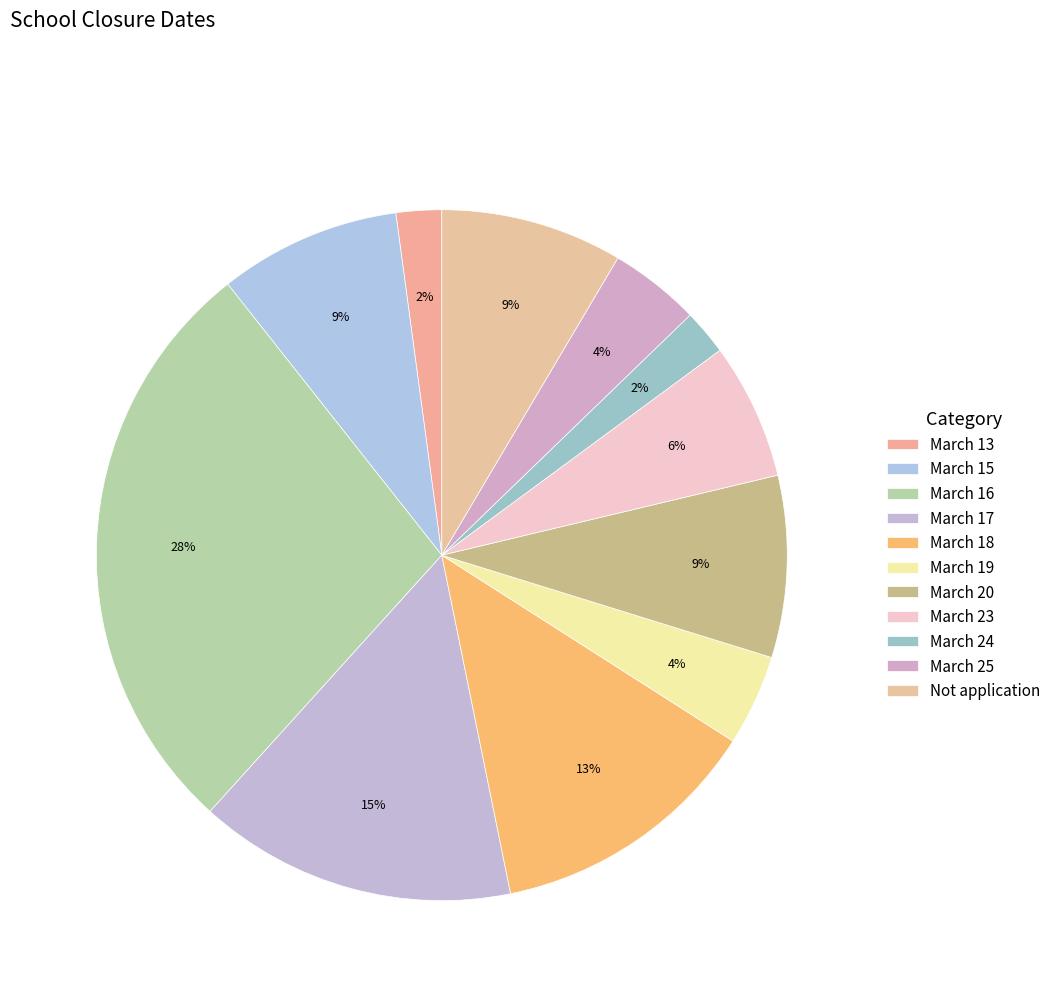

Rank the categories by value from lowest to highest.

March 13, March 24, March 19, March 25, March 23, March 15, March 20, Not application, March 18, March 17, March 16